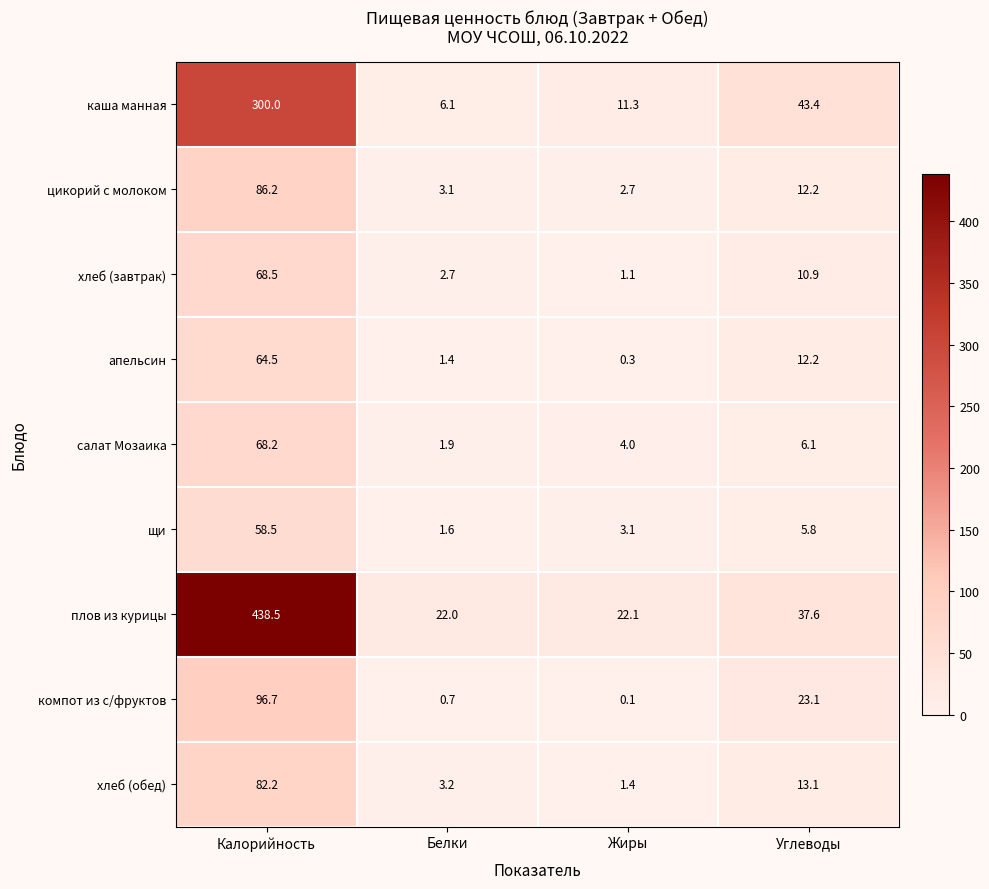

True or false: апельсин has a value of 34.7 at Калорийность.

False